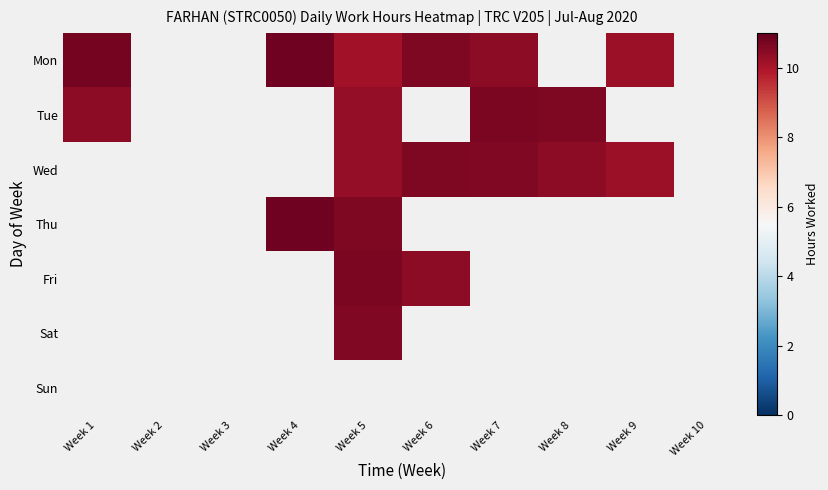

Which label corresponds to the largest value in the chart?

Week 4